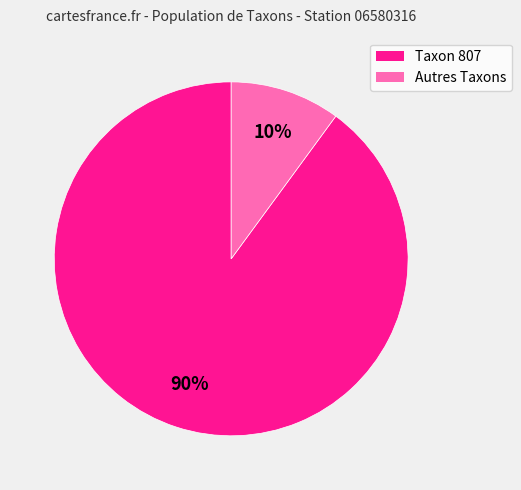

To the nearest percent, what is the average slice percentage?

50%